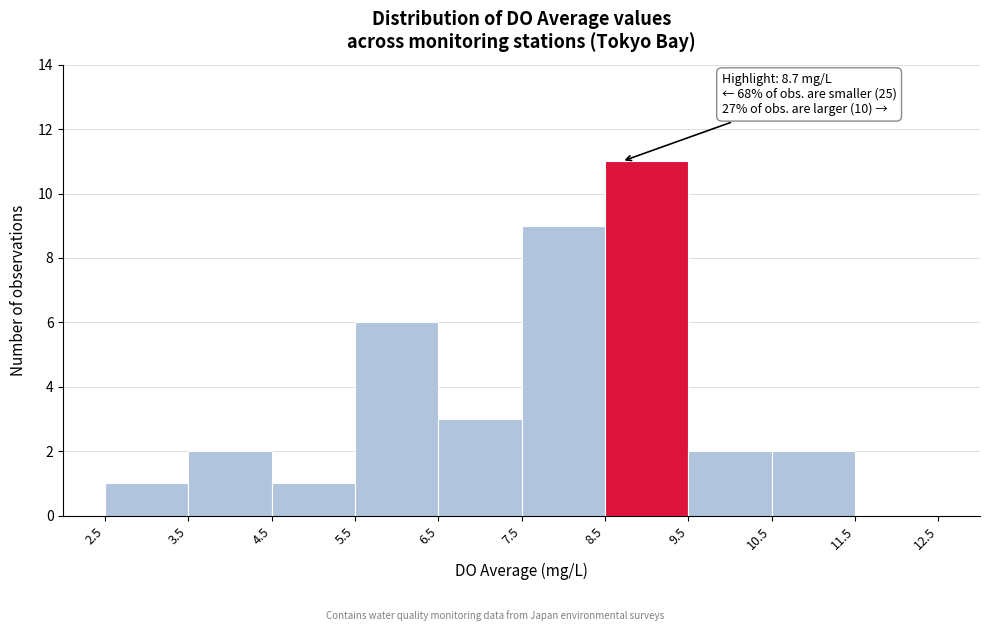

Over which range of the x-axis is the bar tallest?

8.5 to 9.5